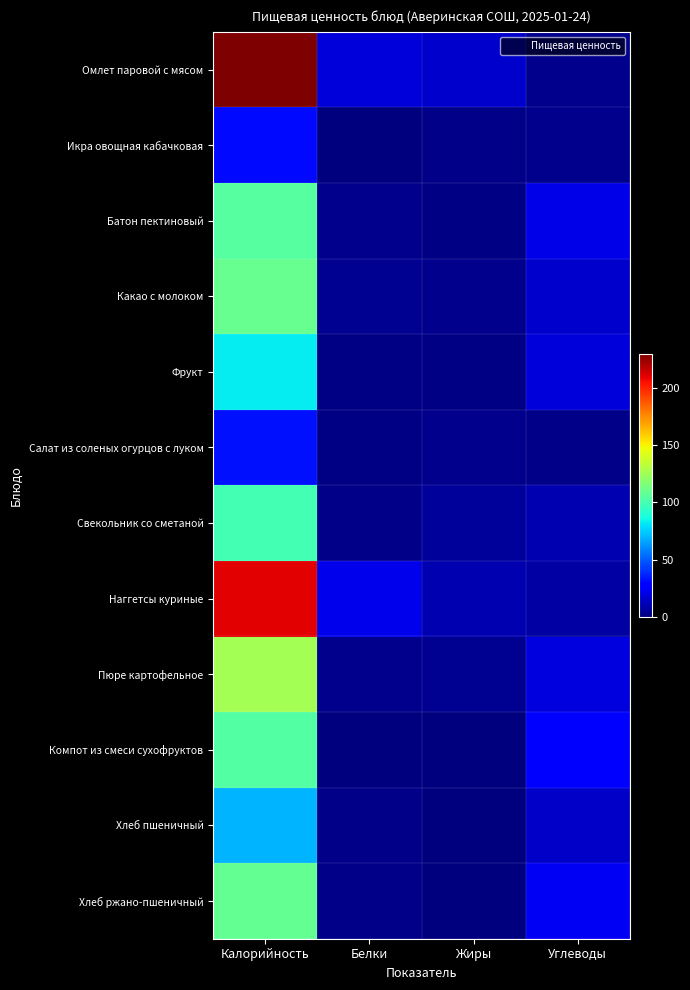

At Жиры, list the series in order from smallest to largest.

Компот из смеси сухофруктов, Хлеб пшеничный, Хлеб ржано-пшеничный, Батон пектиновый, Фрукт, Икра овощная кабачковая, Какао с молоком, Салат из соленых огурцов с луком, Пюре картофельное, Свекольник со сметаной, Наггетсы куриные, Омлет паровой с мясом